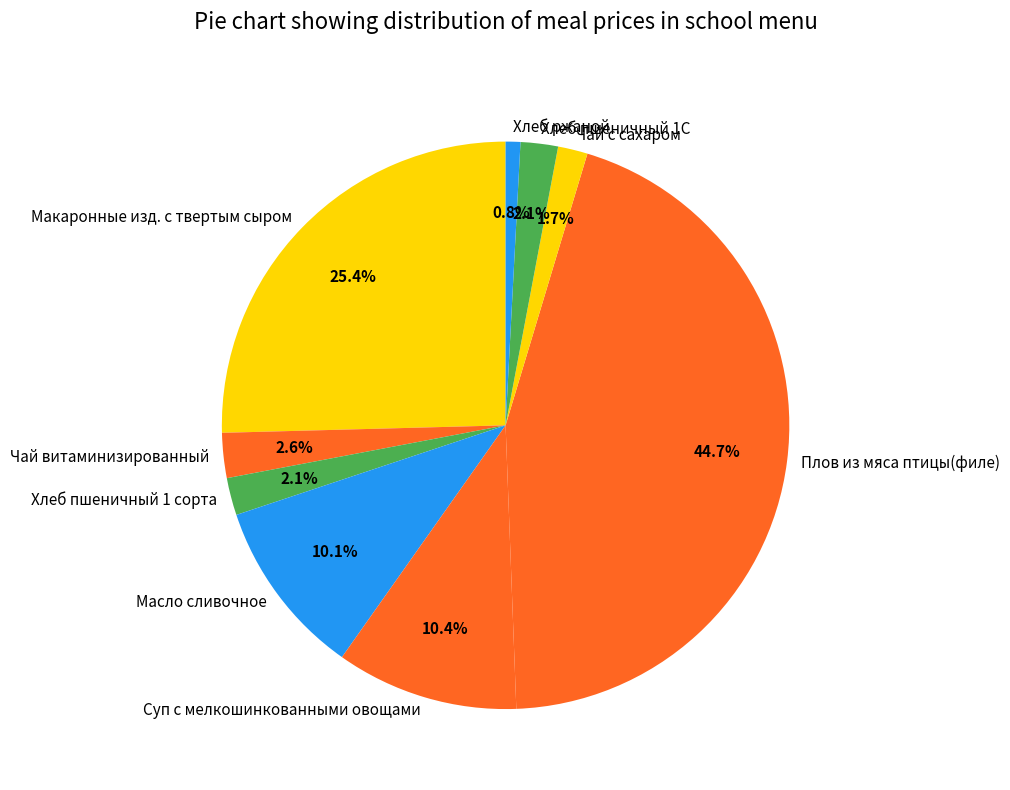

Which category has the biggest portion of the pie?

Плов из мяса птицы(филе)